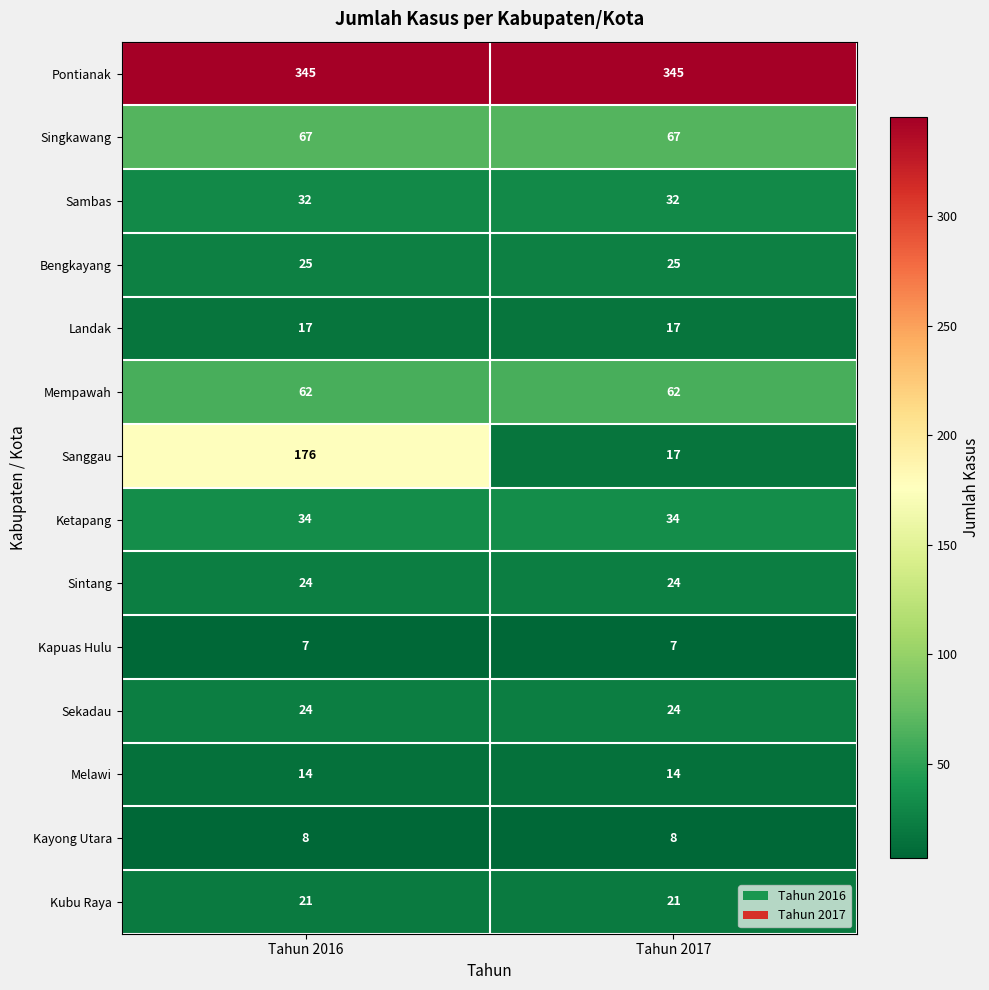

Reading left to right, what are all the values shown in this chart?

Pontianak: Tahun 2016=345	Tahun 2017=345
Singkawang: Tahun 2016=67	Tahun 2017=67
Sambas: Tahun 2016=32	Tahun 2017=32
Bengkayang: Tahun 2016=25	Tahun 2017=25
Landak: Tahun 2016=17	Tahun 2017=17
Mempawah: Tahun 2016=62	Tahun 2017=62
Sanggau: Tahun 2016=176	Tahun 2017=17
Ketapang: Tahun 2016=34	Tahun 2017=34
Sintang: Tahun 2016=24	Tahun 2017=24
Kapuas Hulu: Tahun 2016=7	Tahun 2017=7
Sekadau: Tahun 2016=24	Tahun 2017=24
Melawi: Tahun 2016=14	Tahun 2017=14
Kayong Utara: Tahun 2016=8	Tahun 2017=8
Kubu Raya: Tahun 2016=21	Tahun 2017=21